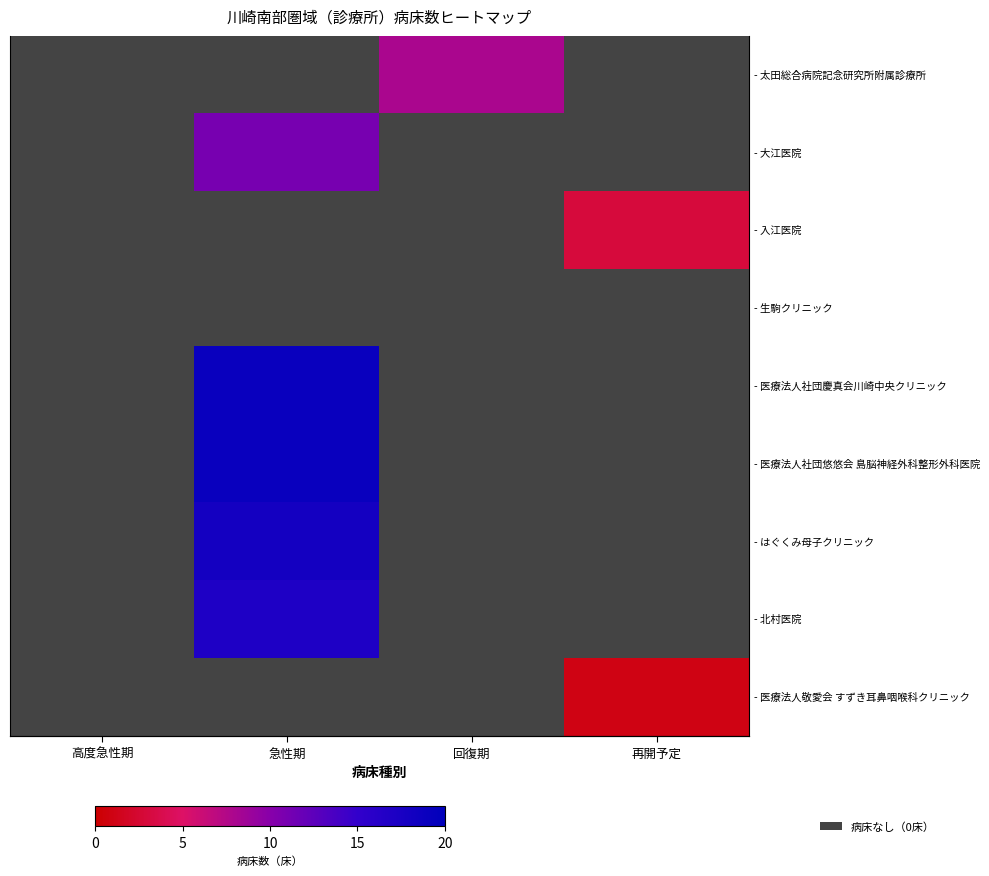

The value of - 医療法人敬愛会 すずき耳鼻咽喉科クリニック at 高度急性期 is 0. True or false?

True